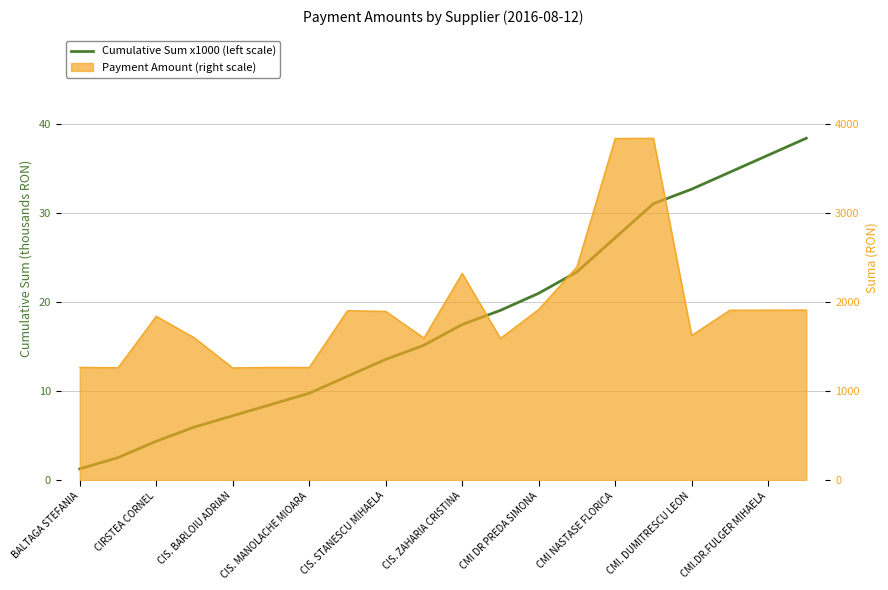

Reading left to right, list all the values displayed in this chart.

1.3	2.5	4.4	6.0	7.2	8.5	9.8	11.7	13.6	15.2	17.5	19.1	21.0	23.4	27.2	31.1	32.7	34.6	36.5	38.4